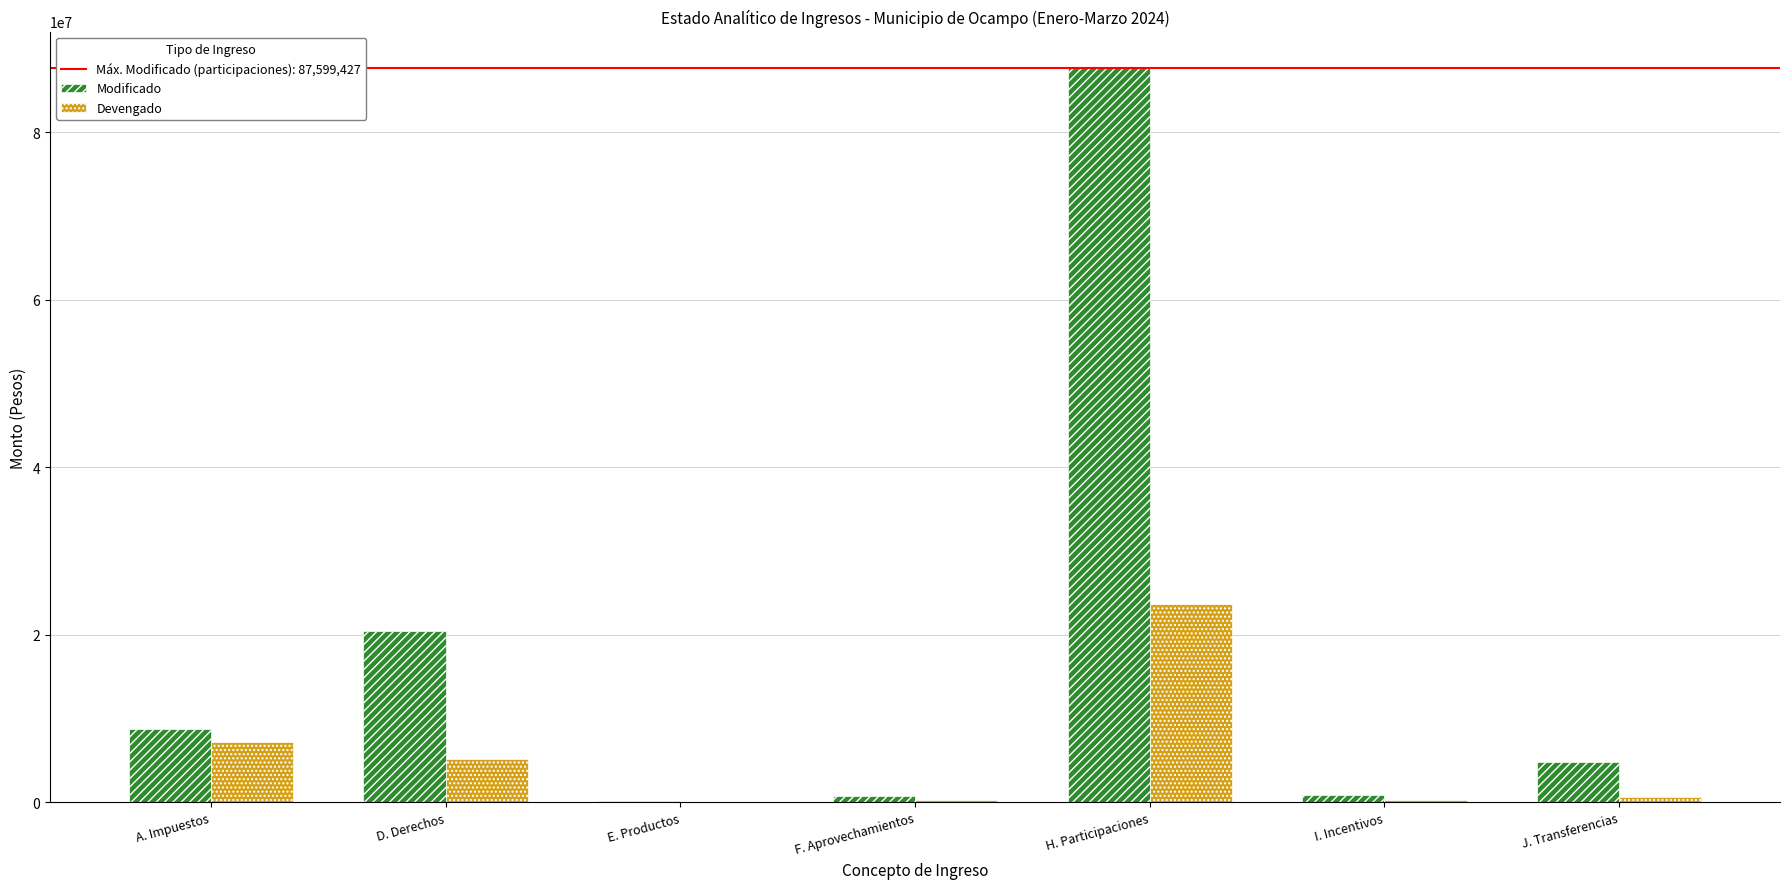

Which series changed the most between F. Aprovechamientos and H. Participaciones?

Modificado